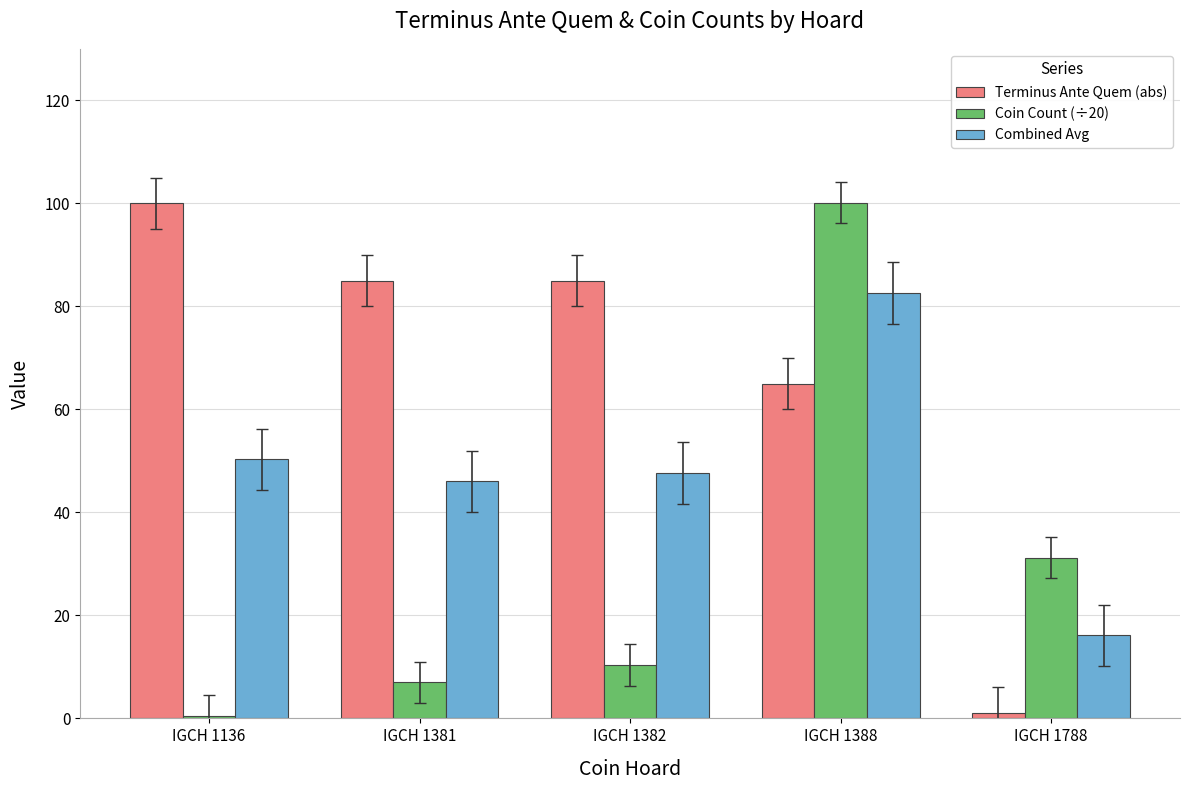

What is the spread (max minus min) of values at IGCH 1381?

78.0